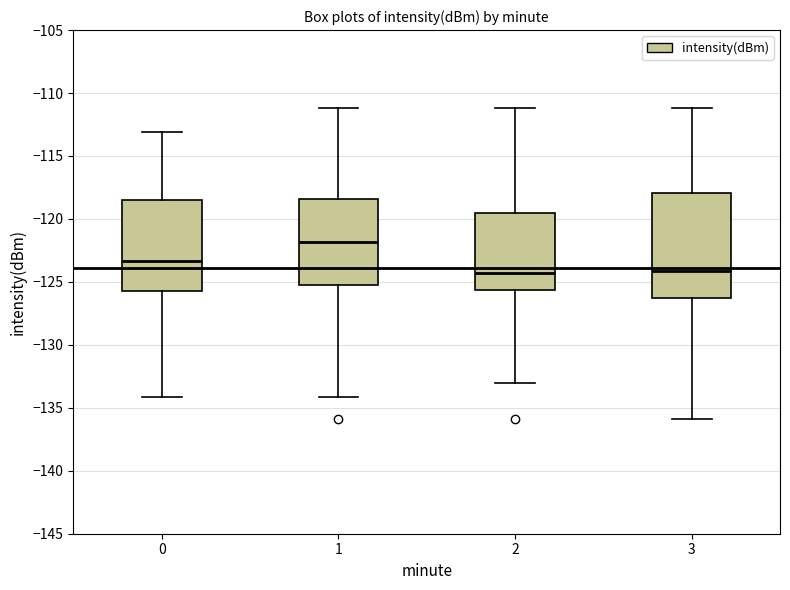

Reading left to right, read every box against the y-axis: the position of its median line, the range the box covers, and the ends of its whiskers. The values are not printed on the chart, so give them approximately, as read against the axis.

0: median -123.5, box -125.5 to -118.5, whiskers -134.0 to -113.0
1: median -122.0, box -125.0 to -118.5, whiskers -134.0 to -111.0
2: median -124.5, box -125.5 to -119.5, whiskers -133.0 to -111.0
3: median -124.0, box -126.5 to -118.0, whiskers -136.0 to -111.0